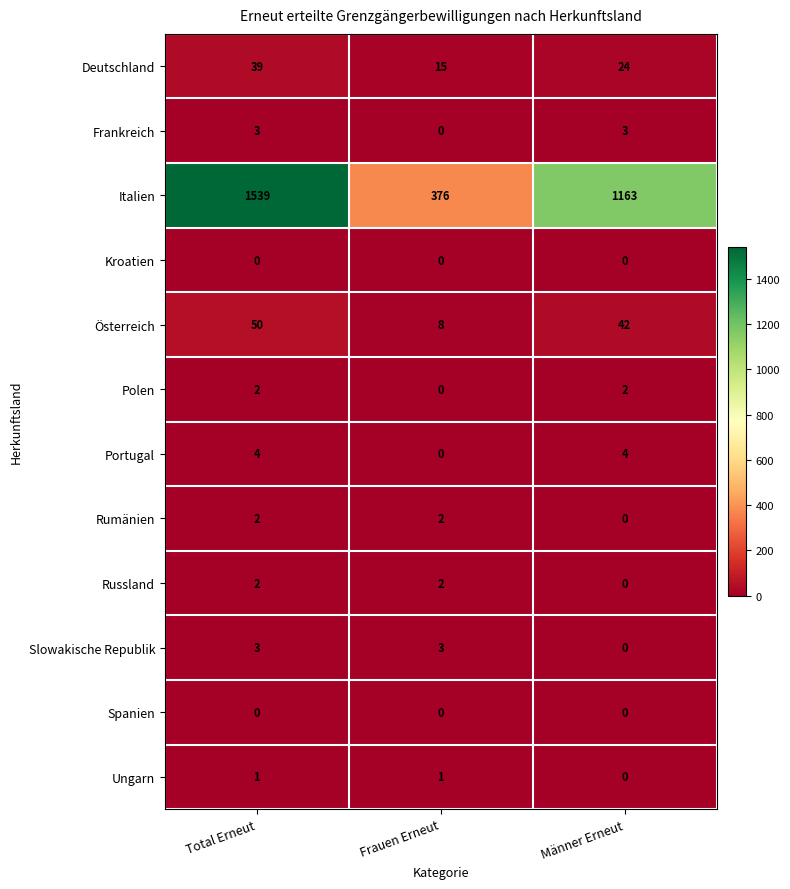

Is the value of Ungarn at Total Erneut greater than the value of Polen at Männer Erneut?

No